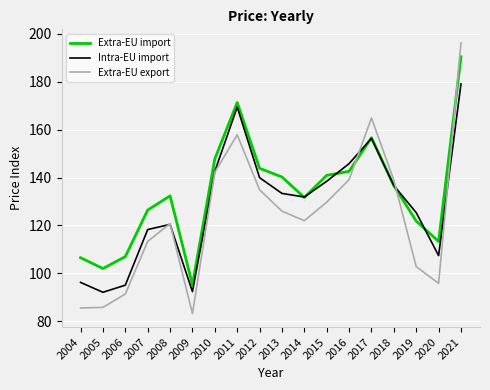

Where is the first local maximum for Intra-EU import?

2008